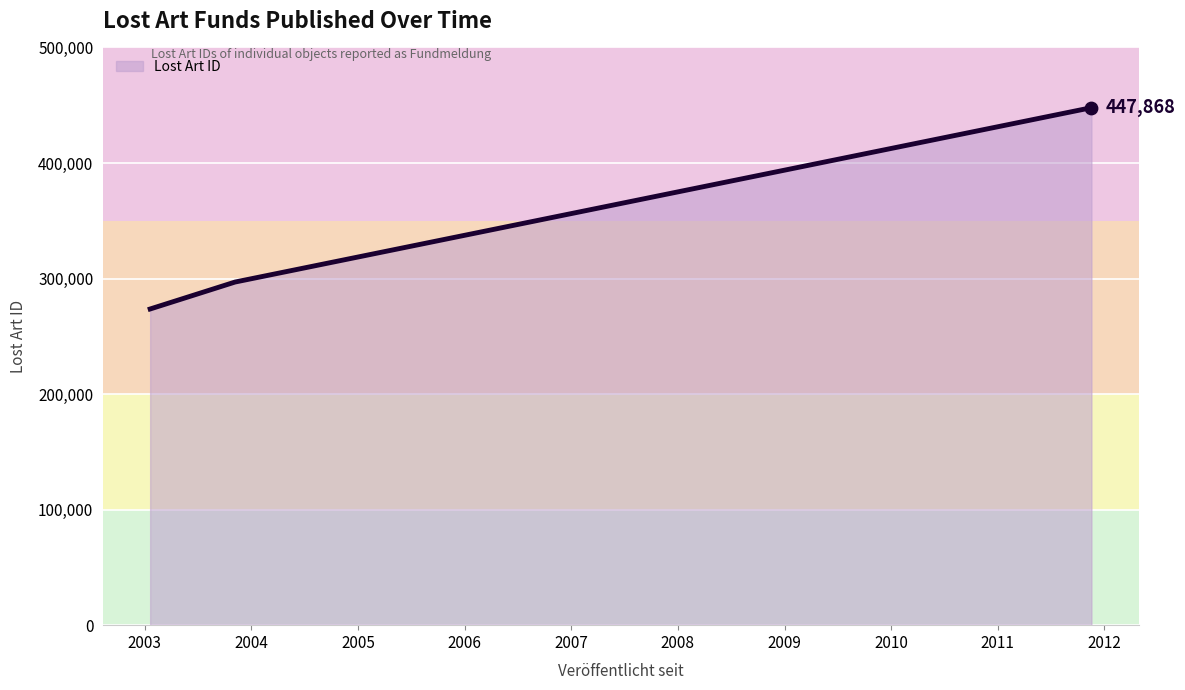

What is the difference between the maximum and second lowest values?

150893